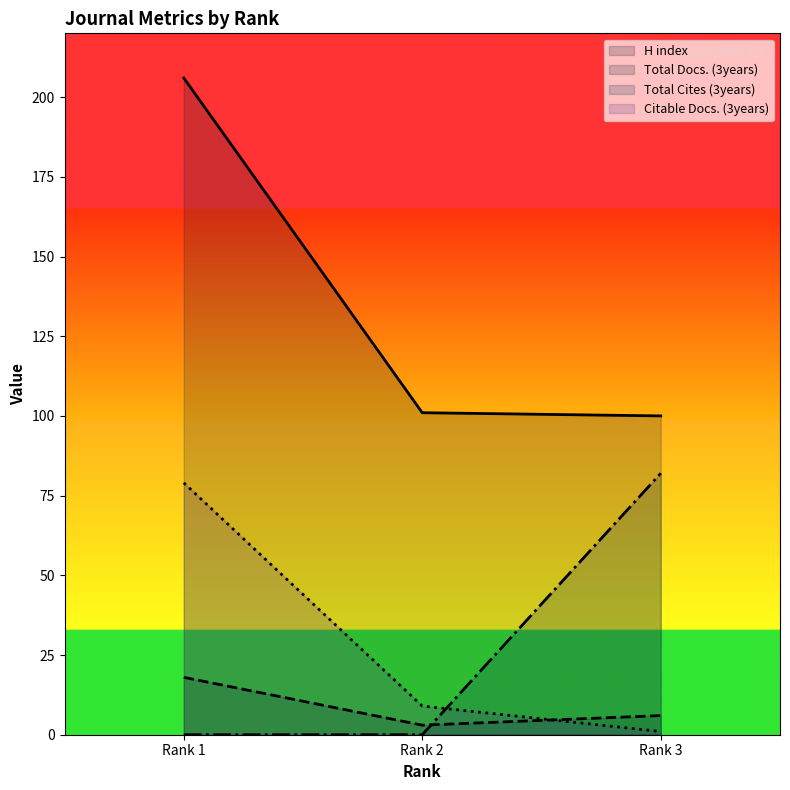

How many data points in Total Docs. (3years) are less than 6?

1